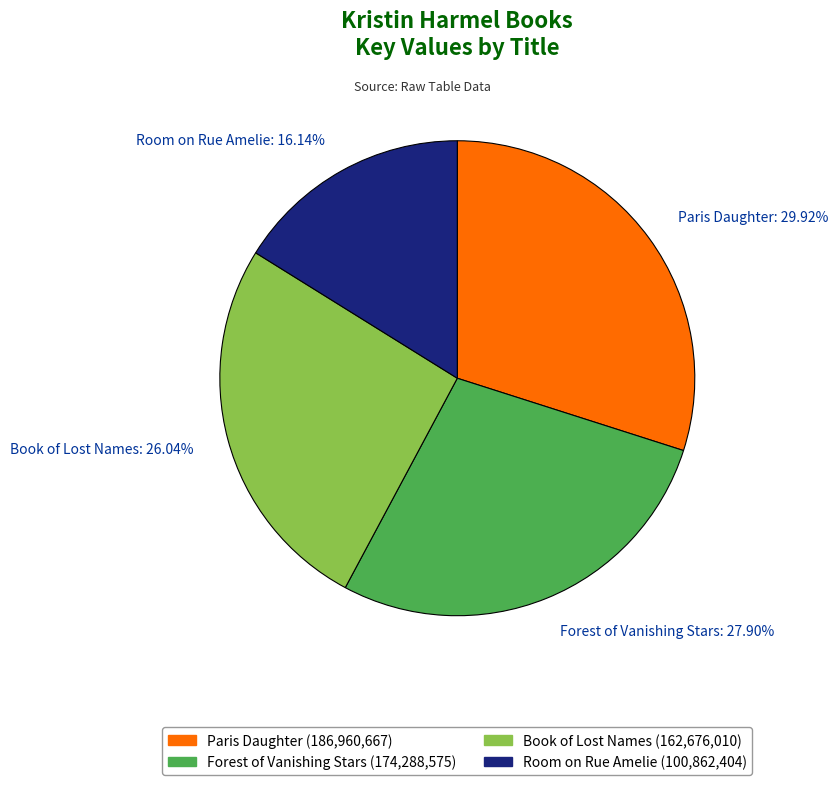

Is there a majority slice in this chart?

No